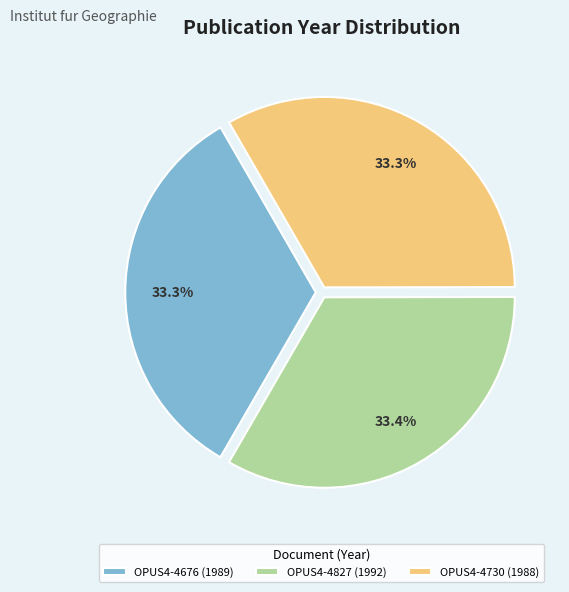

What portion of the pie excludes OPUS4-4676 (1989)?

66.7%